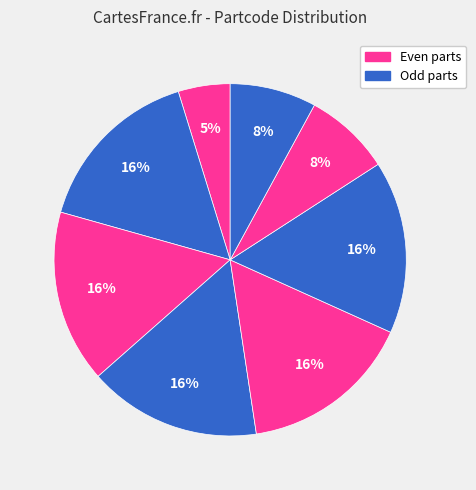

How many slices are in this pie chart?

8